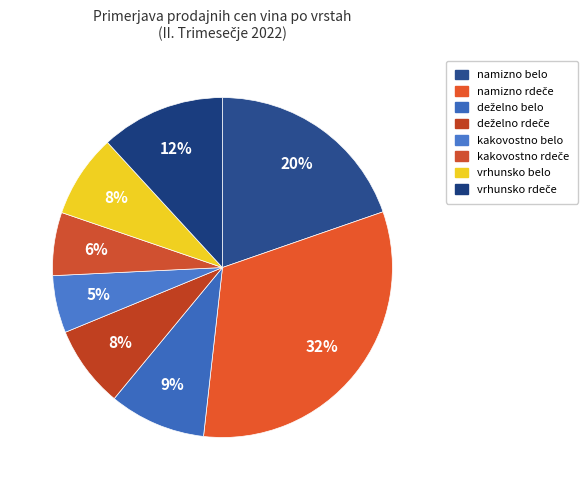

Between vrhunsko belo and namizno belo, which is larger?

namizno belo